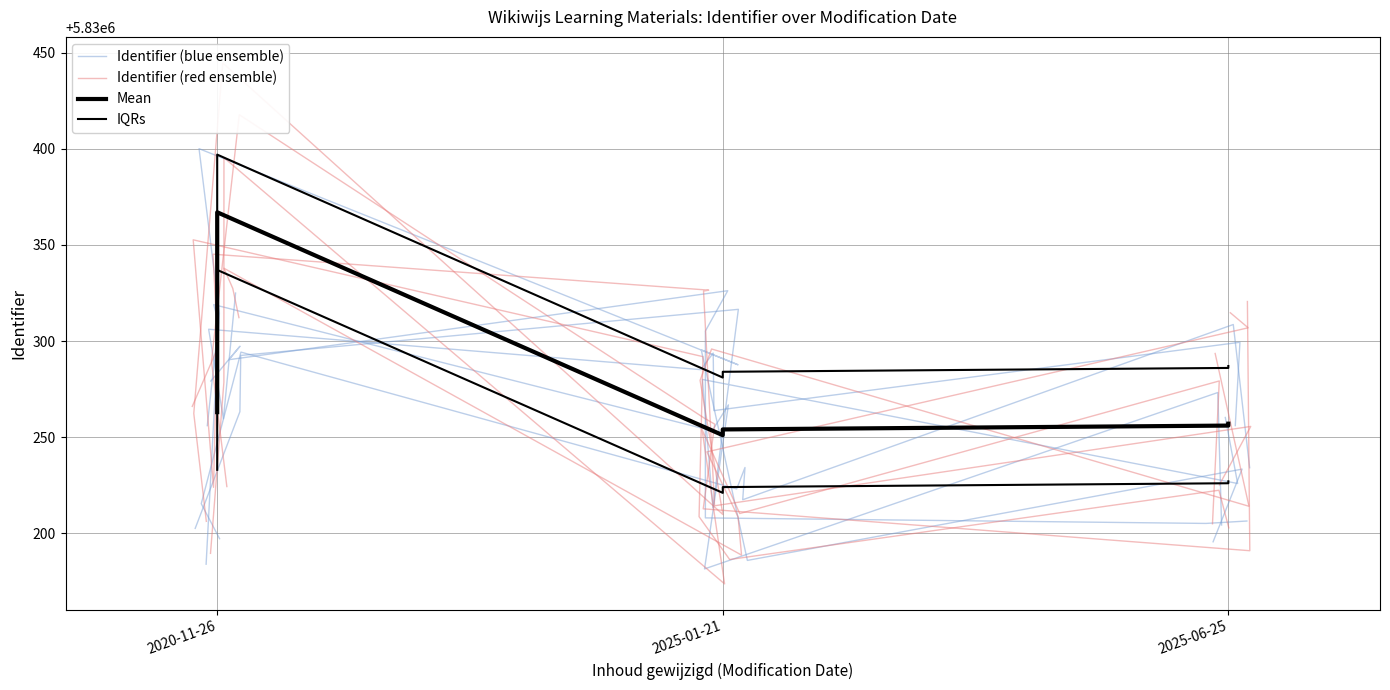

Is it true that Identifier (blue ensemble) equals 5830290.3 at 2025-06-25?

True